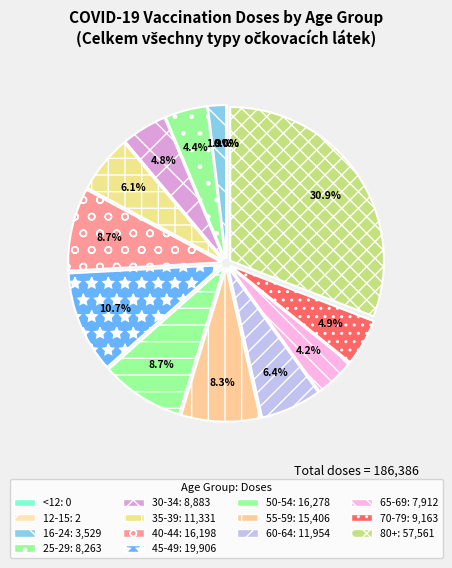

To the nearest percent, what is the difference between the 70-79 and 50-54 slice percentages?

4%